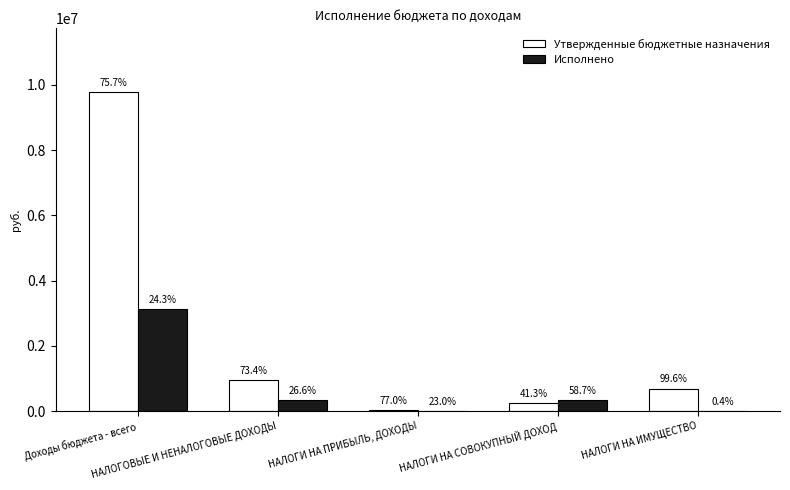

Where is Утвержденные бюджетные назначения nearest to the value 4901714?

НАЛОГОВЫЕ И НЕНАЛОГОВЫЕ ДОХОДЫ